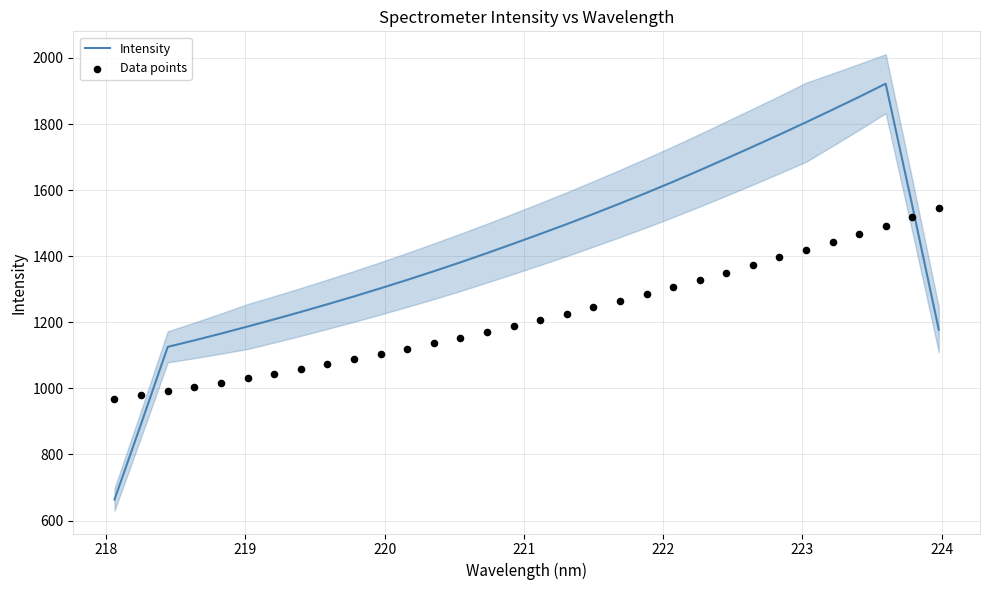

What is the minimum value for Intensity?

663.5